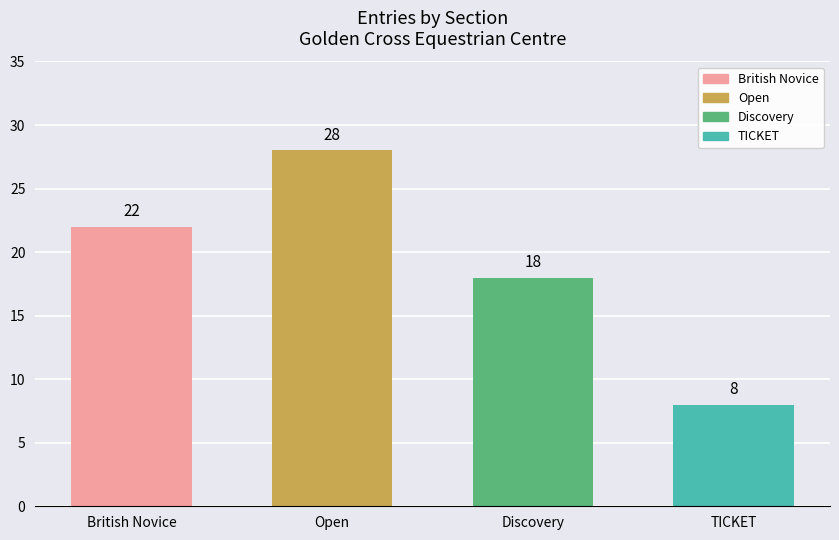

What is the difference between the maximum and second lowest values?

10